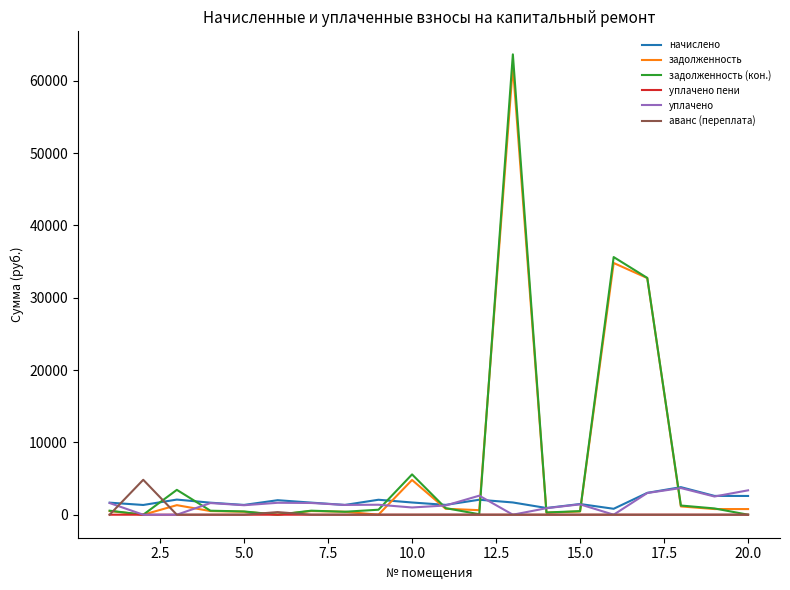

Which series has the largest range (max minus min)?

задолженность (кон.)